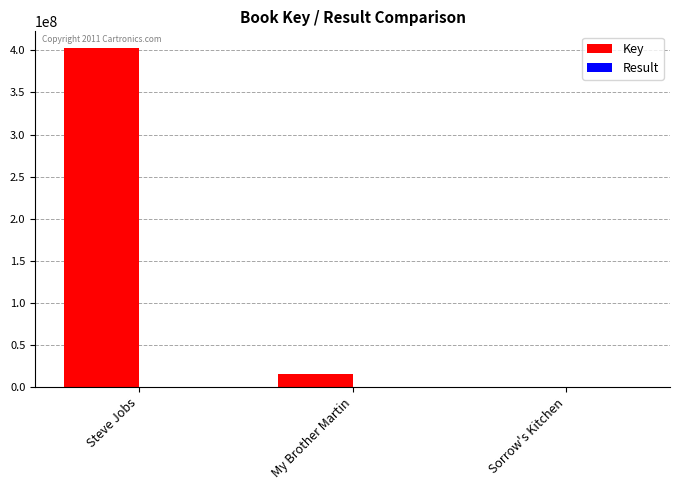

Between Steve Jobs and Sorrow's Kitchen, which series saw the biggest shift?

Key